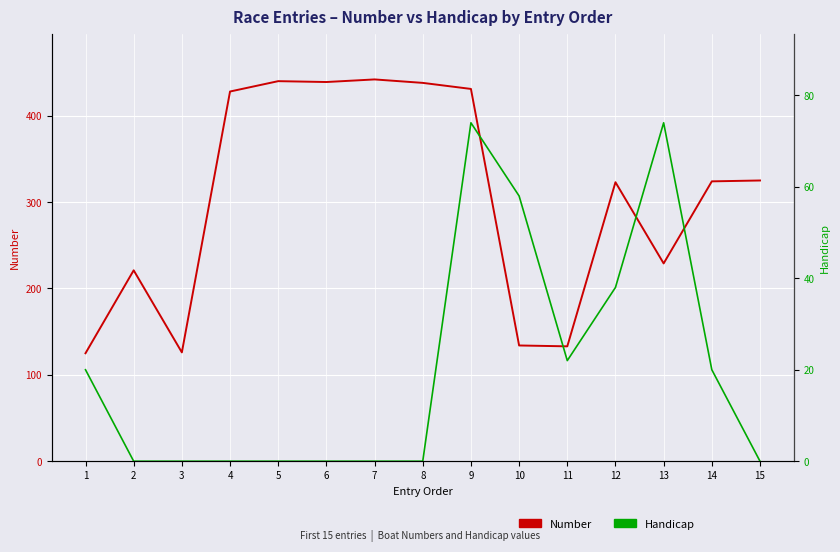

In Number, how many points are higher than both neighbors (excluding endpoints)?

4